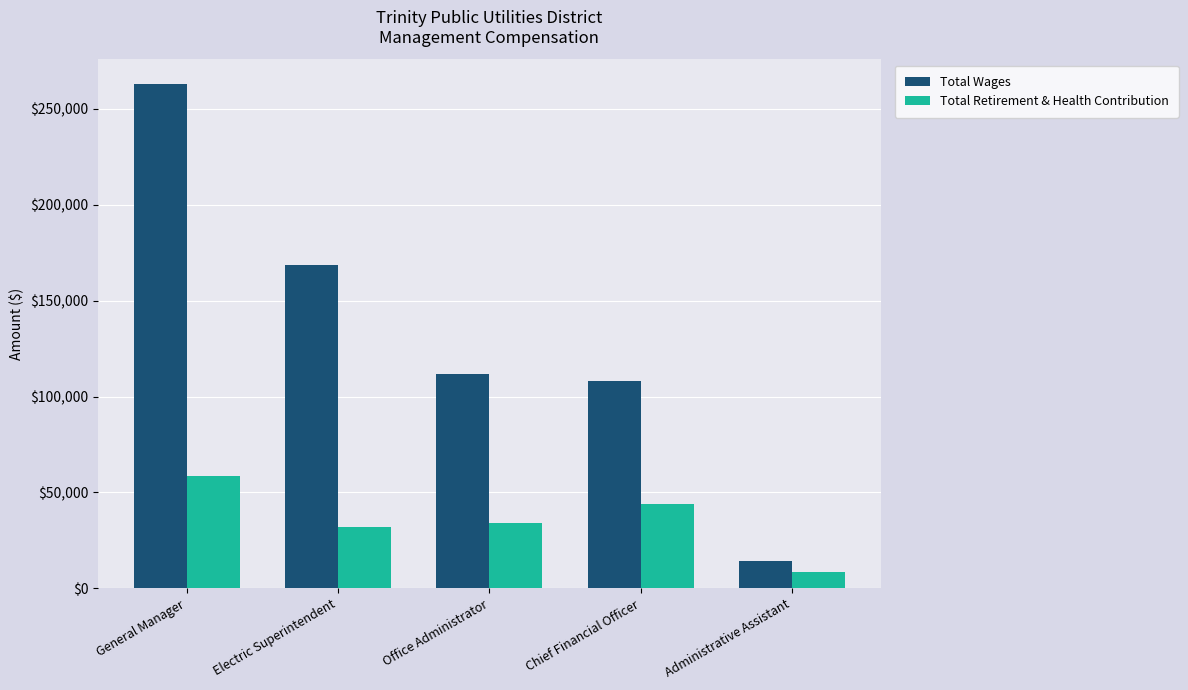

What is the spread (max minus min) of values at General Manager?

204024